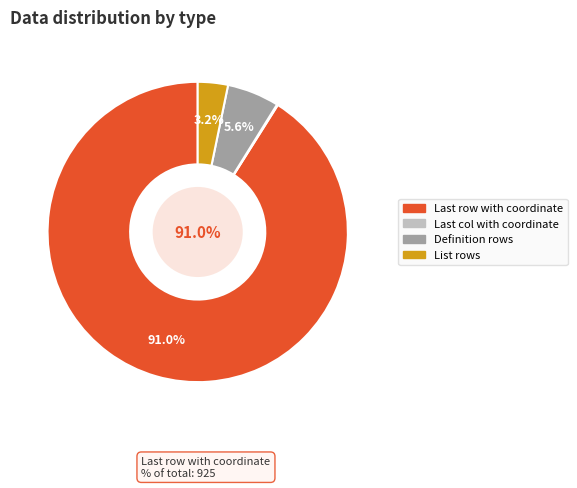

Is the sum of List rows and Definition rows greater than half?

No